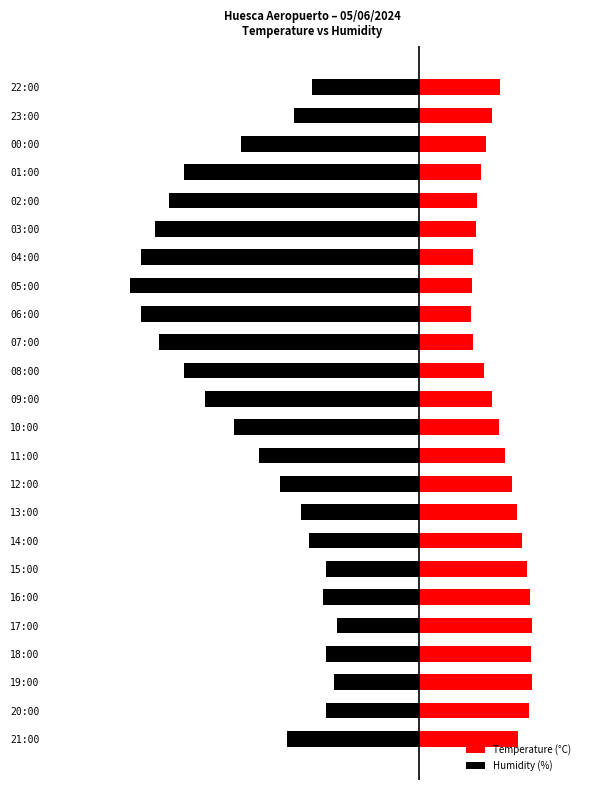

Rank the series by their maximum value, from highest to lowest.

Temperature (°C), Humidity (%)